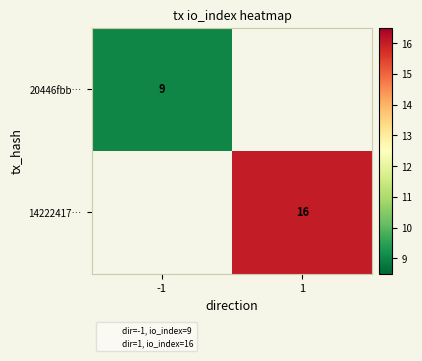

What is the minimum value shown in the chart?

9.0